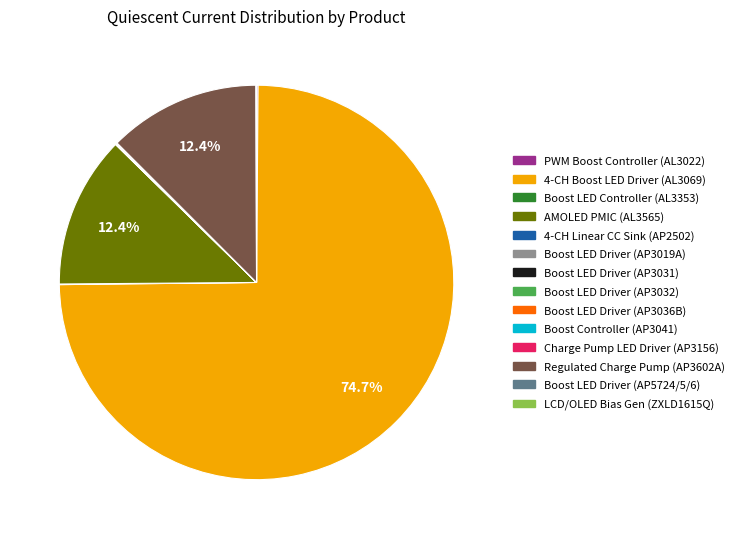

Is there any slice that represents more than half of the pie?

Yes